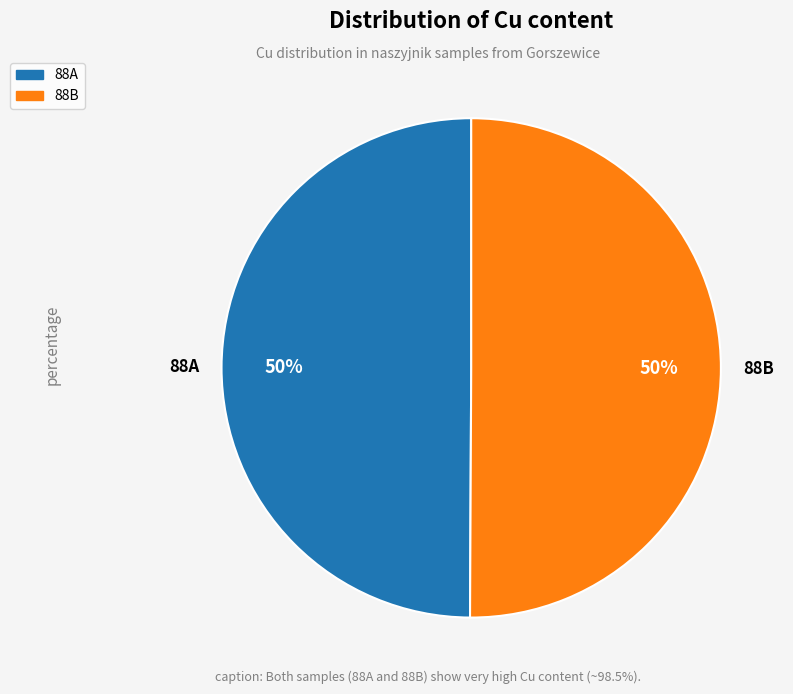

Count the number of slices in the pie.

2